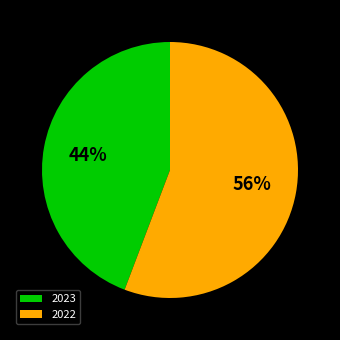

To the nearest percent, what is the average slice percentage?

50%